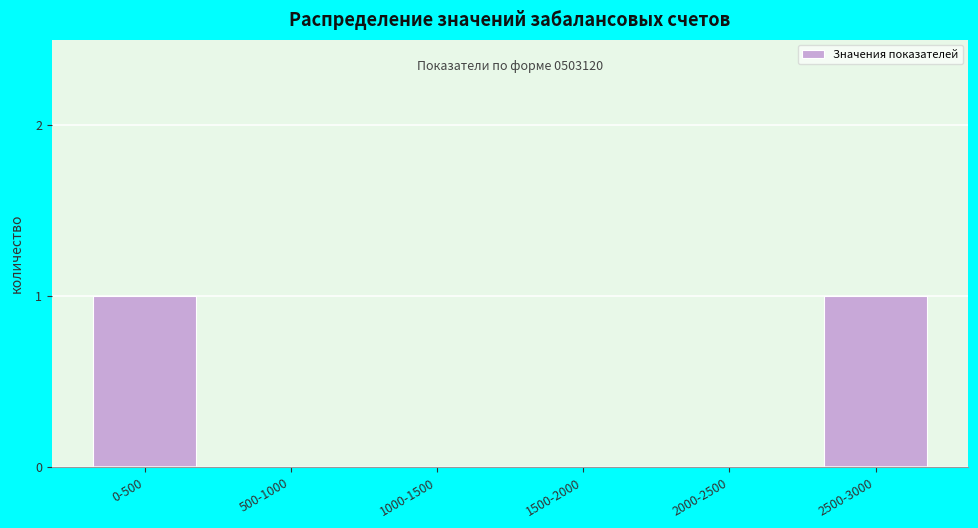

Reading right to left, list all the values displayed in this chart.

2500-3000=1	2000-2500=0	1500-2000=0	1000-1500=0	500-1000=0	0-500=1